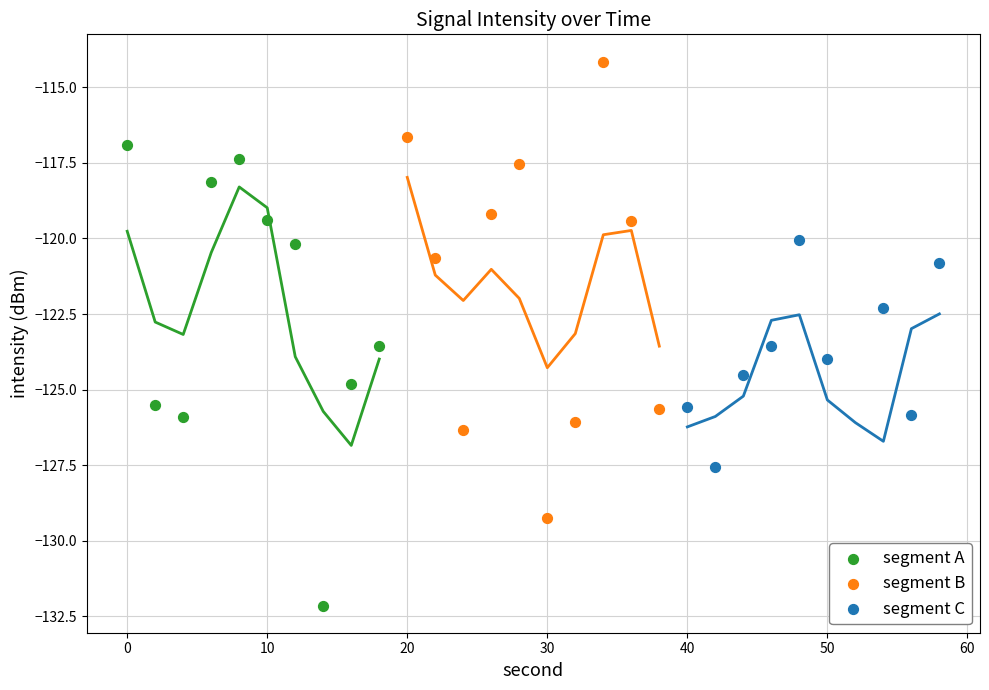

Which series reaches the maximum Y coordinate?

segment B